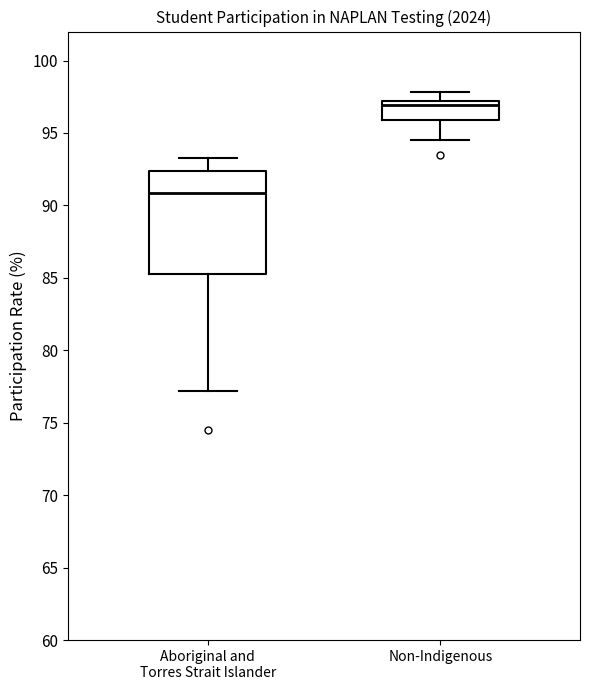

Reading left to right, transcribe this box plot: for each box, give where its median line is, the range the box spans, and where its two whiskers end, as read against the y-axis. The values are not printed on the chart, so give them approximately, as read against the axis.

Aboriginal and Torres Strait Islander: median 91.0, box 85.5 to 92.5, whiskers 77.0 to 93.5
Non-Indigenous: median 97.0 (just below the box's upper edge), box 96.0 to 97.0, whiskers 94.5 to 98.0